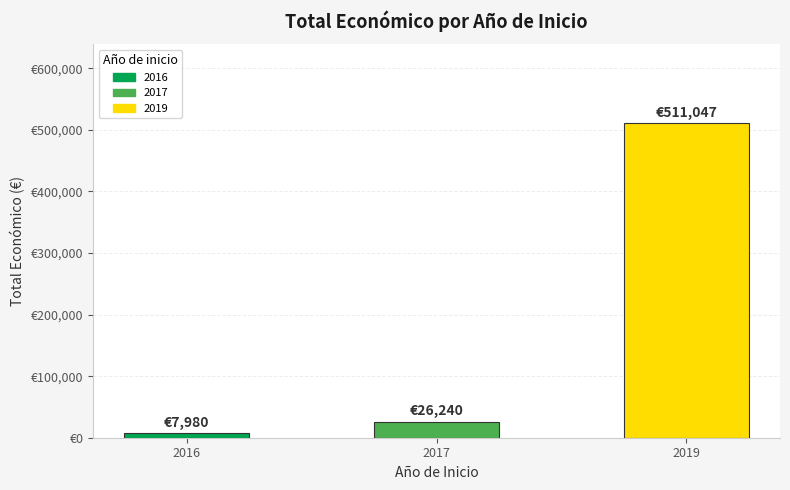

List the labels in order of value, largest first.

2019, 2017, 2016